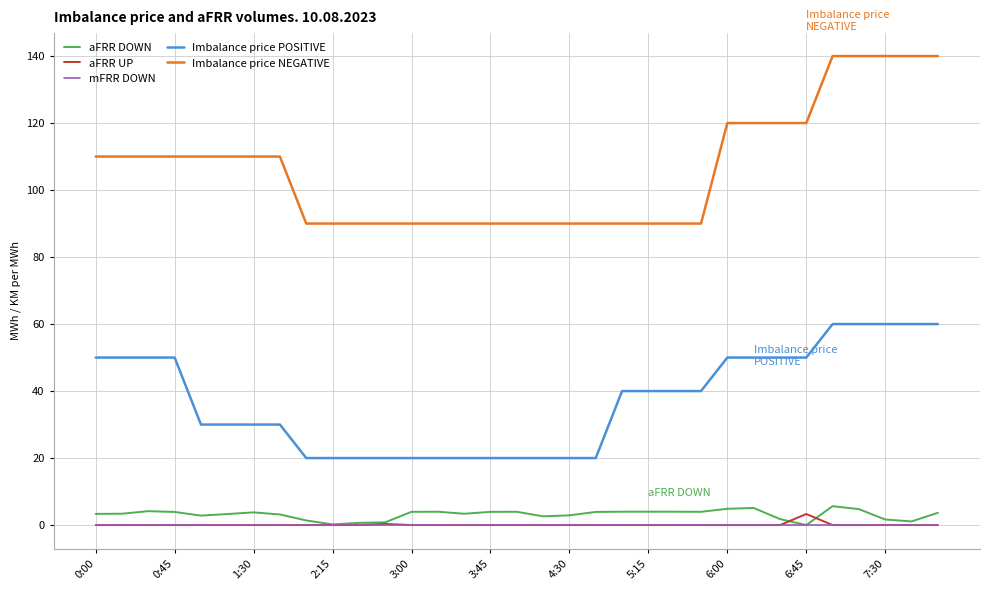

Which series has the largest range (max minus min)?

Imbalance price NEGATIVE